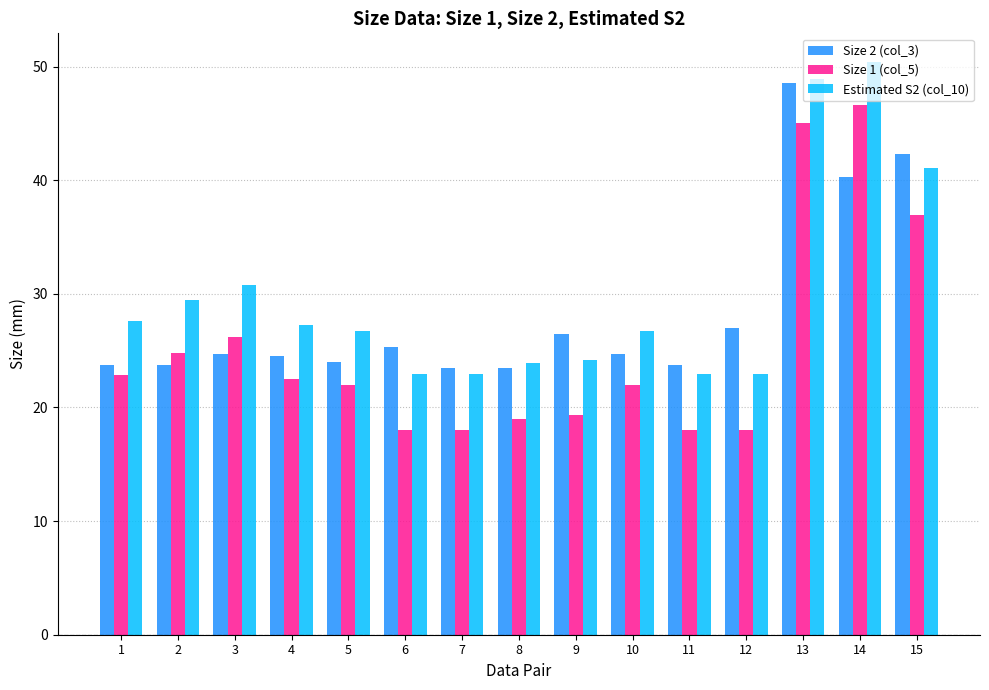

Which series has the largest range (max minus min)?

Size 1 (col_5)